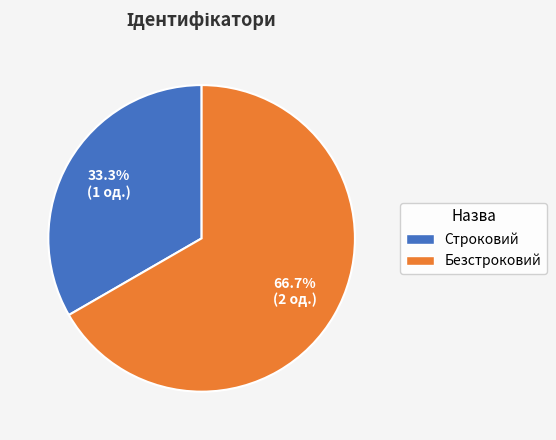

What percentage do Строковий and Безстроковий together represent?

100.0%